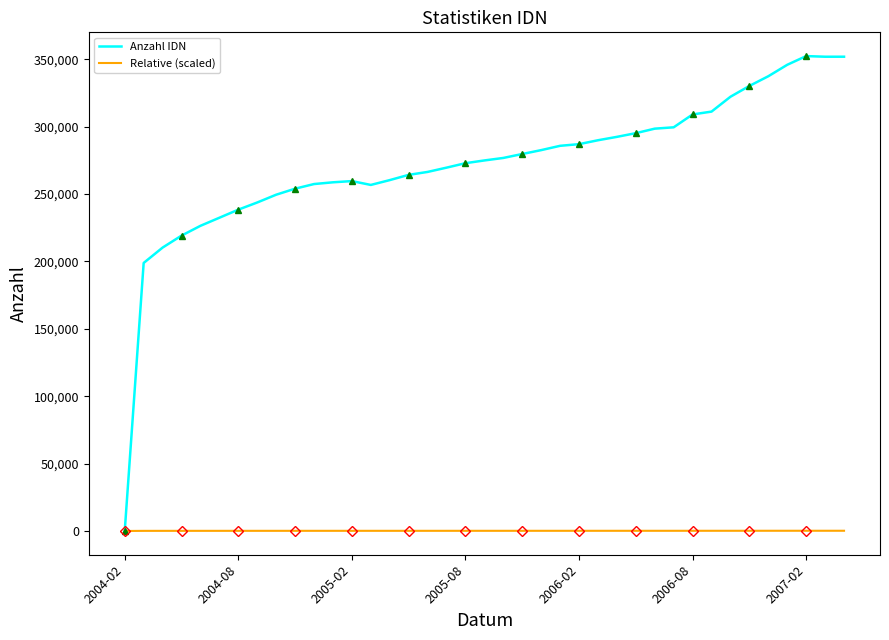

At which category does Anzahl IDN reach its first local valley?

13